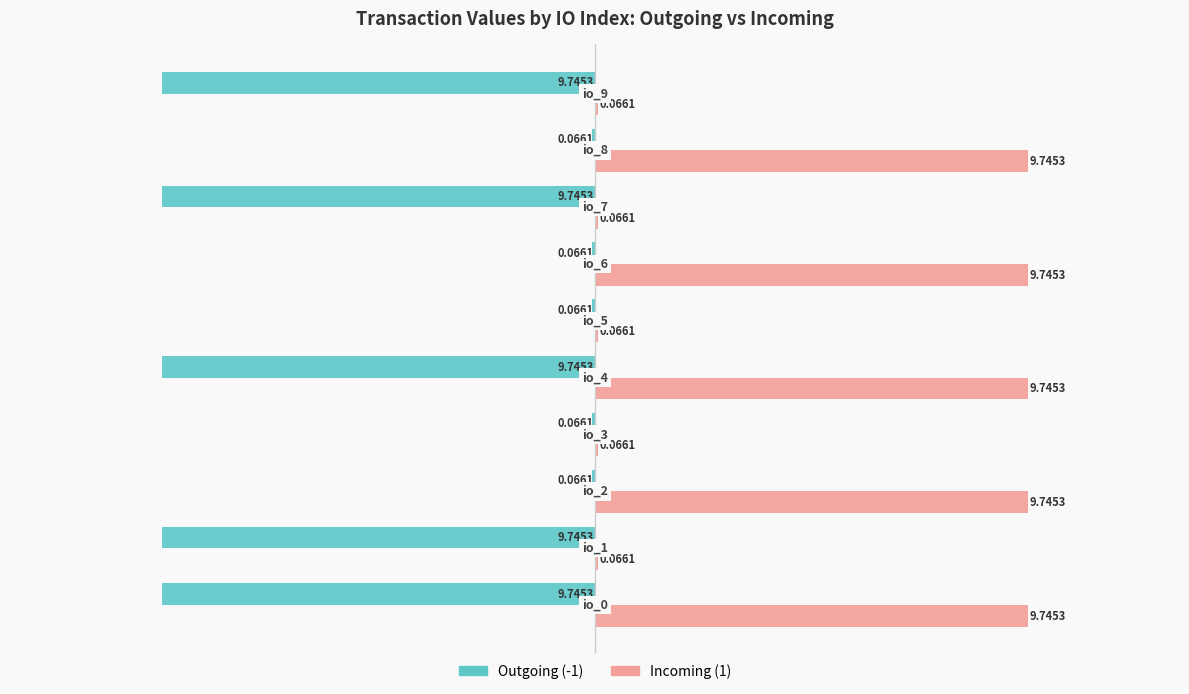

What is the sum of all Outgoing (-1) values?

-49.1